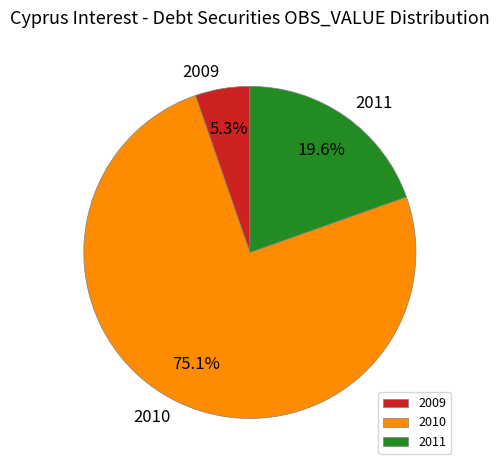

How many segments does this pie chart have?

3